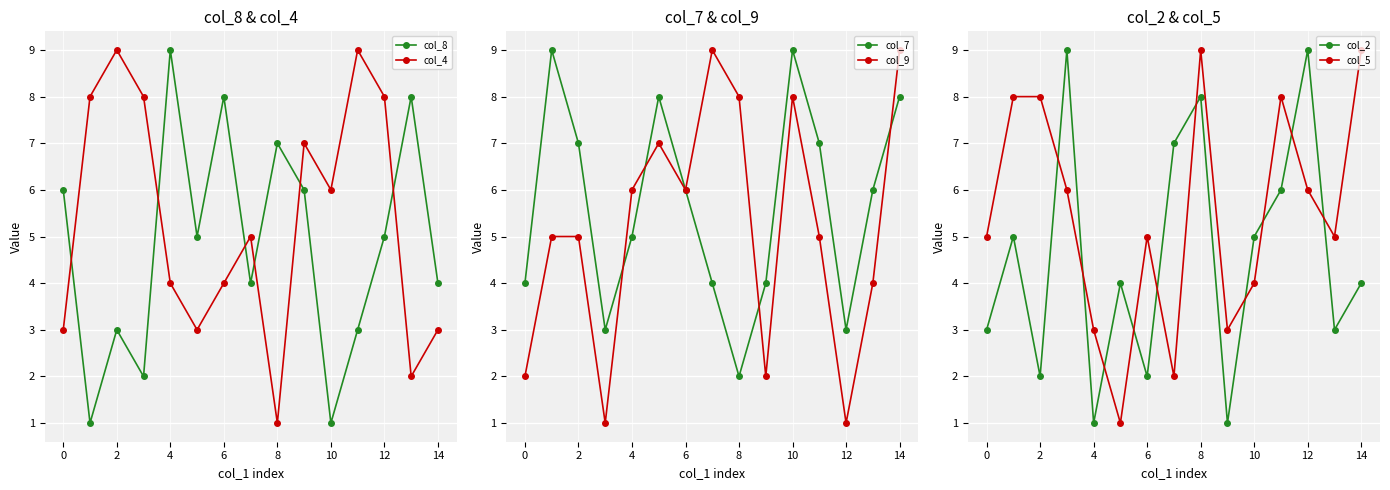

True or false: col_2 has a value of 5 at 10.

True